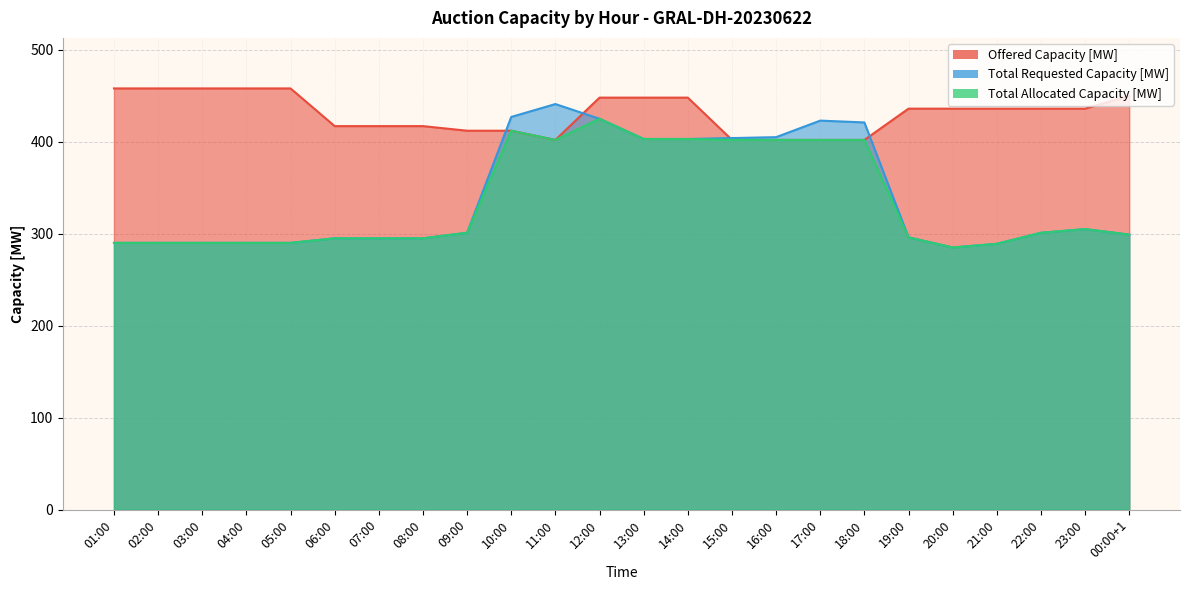

What is the value of the Total Requested Capacity [MW] point at the 13th from the left?

403